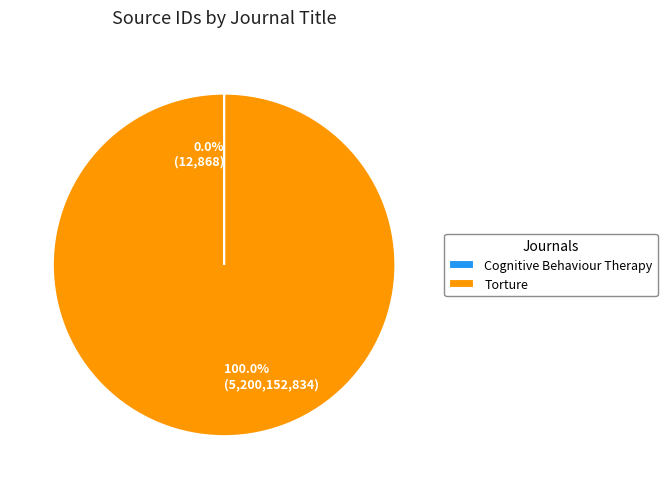

What is the largest slice in the pie chart?

Torture